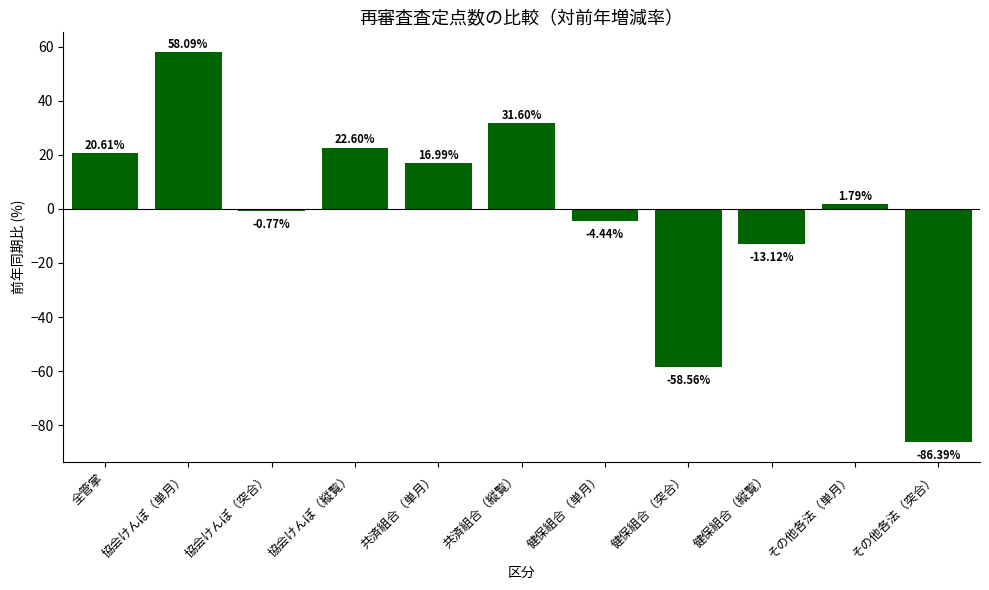

Approximately how many times larger is the value at 全管掌 compared to 共済組合（単月）?

1.2